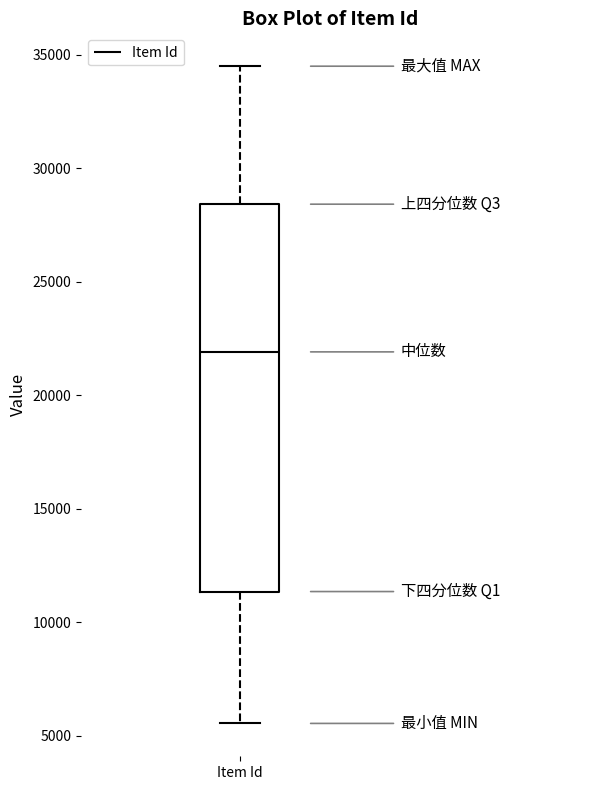

Read this box plot against the y-axis: the position of the median line, the range covered by the box, and the ends of both whiskers. The values are not printed on the chart, so give them approximately, as read against the axis.

median 22000, box 11500 to 28500, whiskers 5500 to 34500